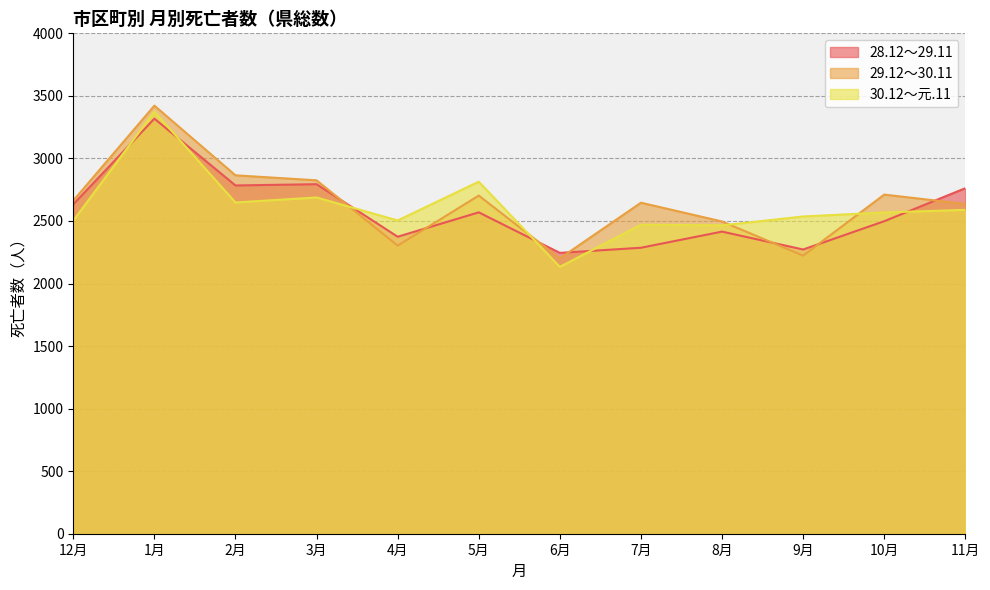

Which has a higher value, 12月 or 8月?

12月